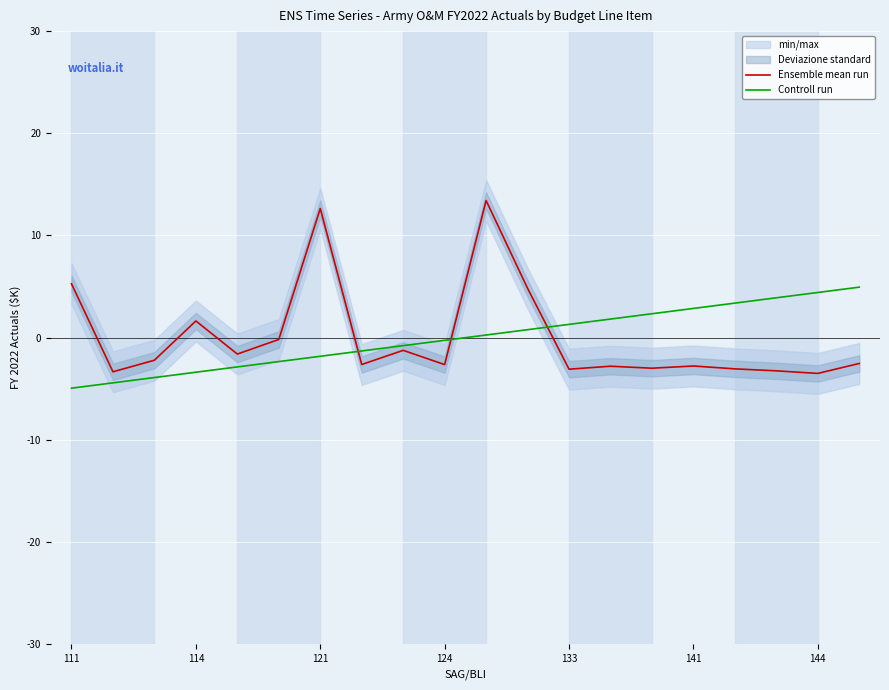

The value of Ensemble mean run at 133 is -3.1. True or false?

True